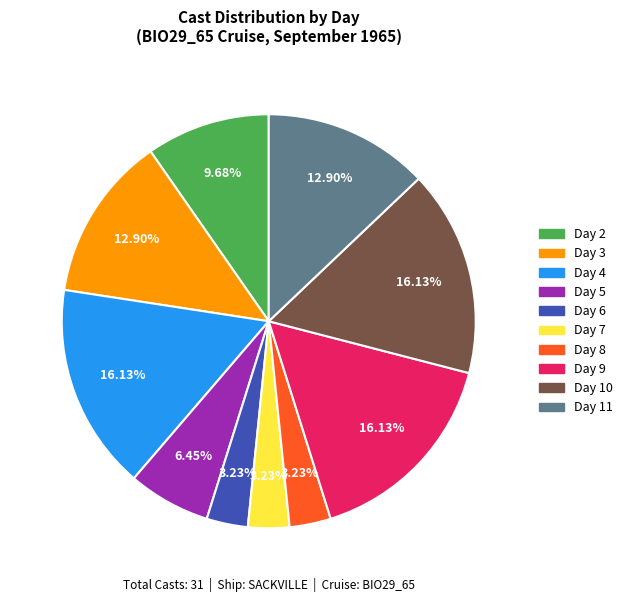

The Day 10 slice represents 16% of the pie. True or false?

True